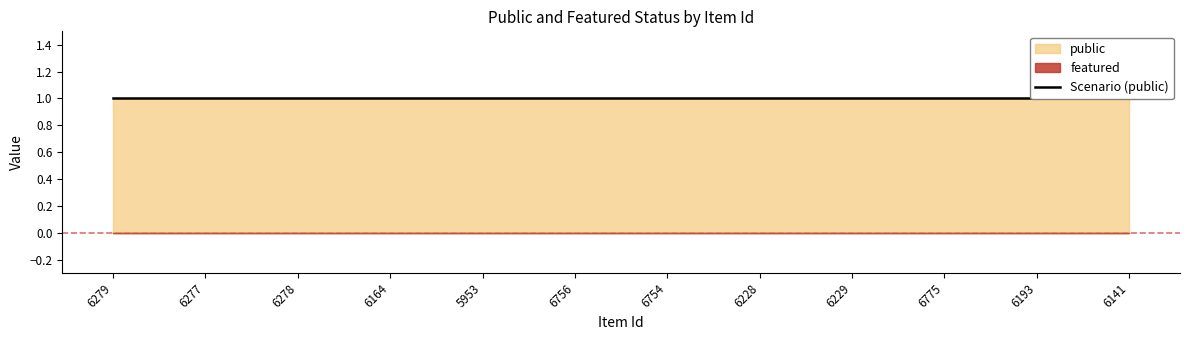

Which series has the largest range (max minus min)?

public